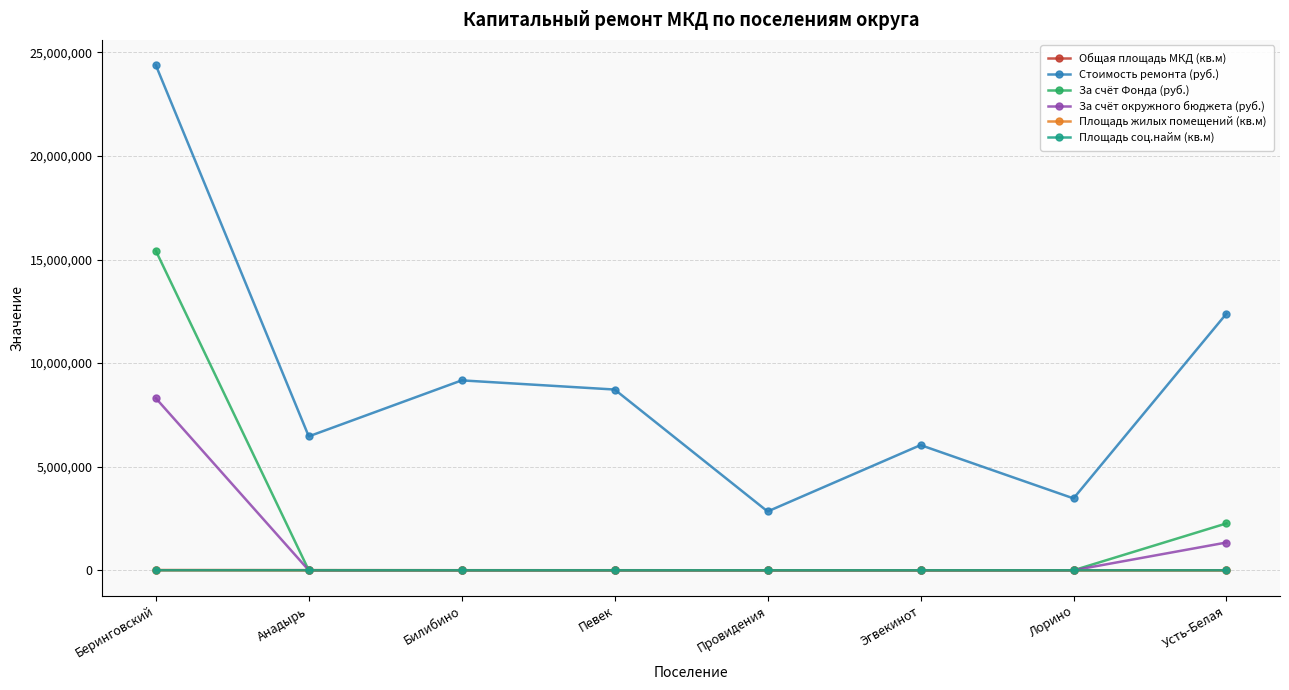

What are all the series names shown in the legend?

Общая площадь МКД (кв.м), Стоимость ремонта (руб.), За счёт Фонда (руб.), За счёт окружного бюджета (руб.), Площадь жилых помещений (кв.м), Площадь соц.найм (кв.м)